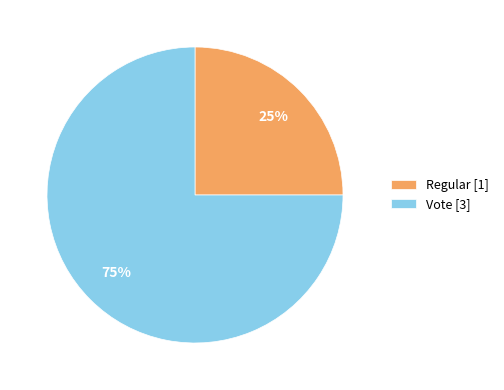

Combined, do Vote [3] and Regular [1] account for over 50%?

Yes